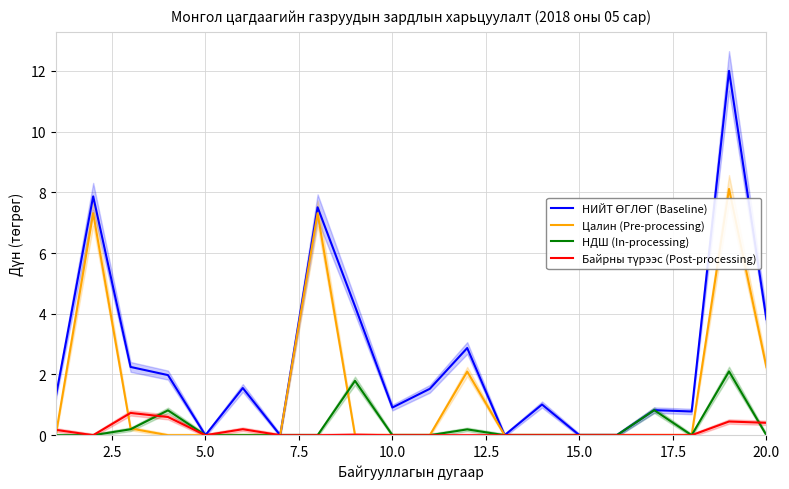

The Цалин (Pre-processing) series shows 0.0 at 5.0. True or false?

True